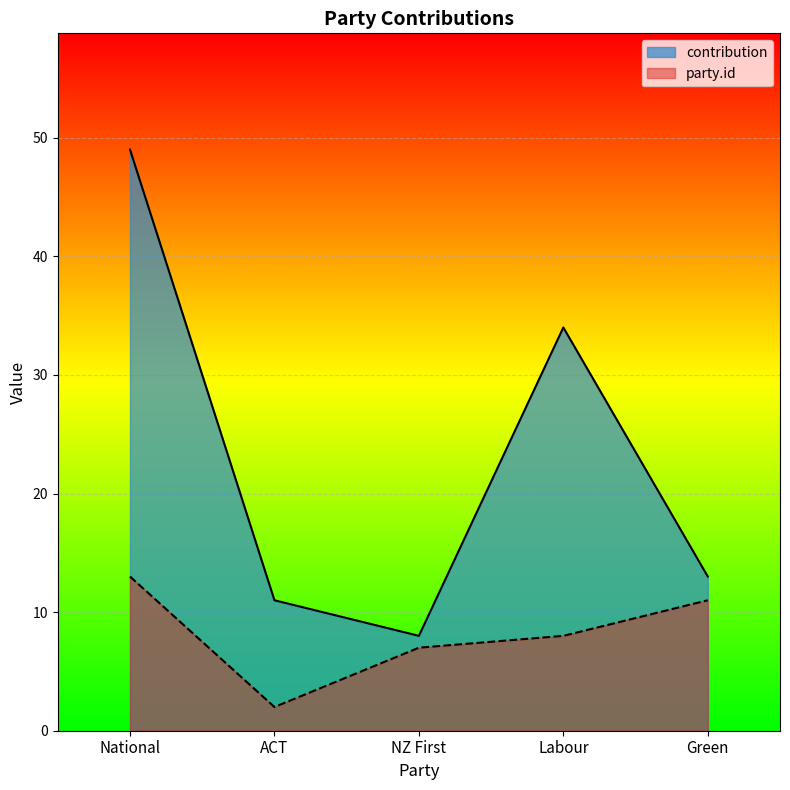

Which series has the largest total across all categories?

contribution